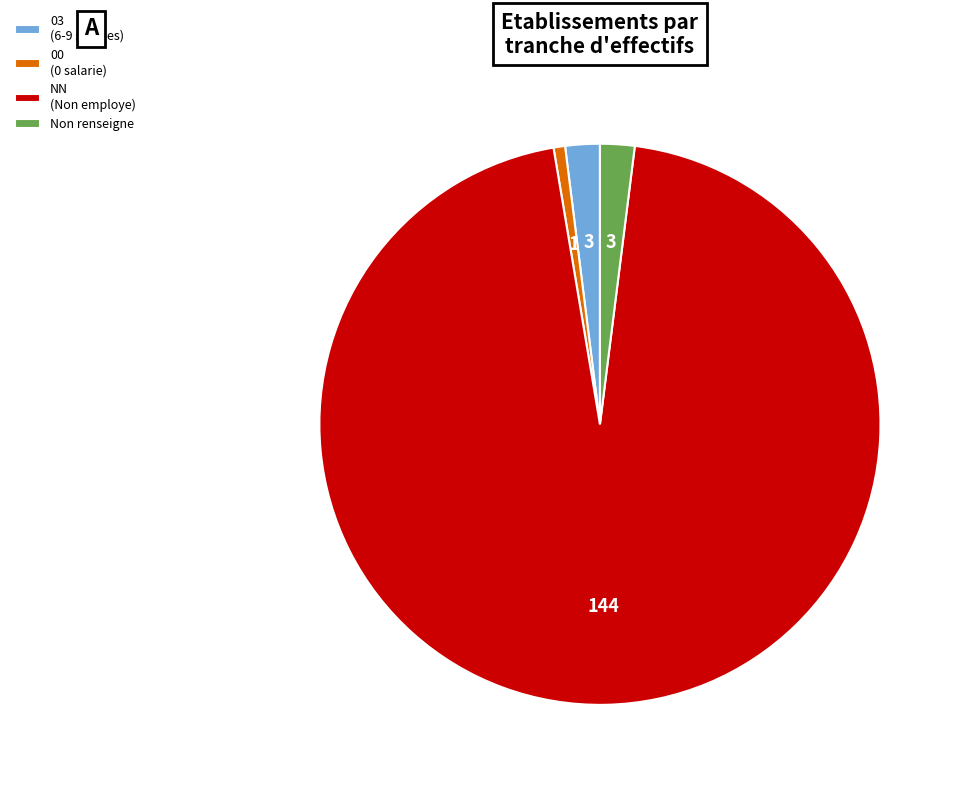

True or false: 03 (6-9 salaries) accounts for 2% of the total.

True